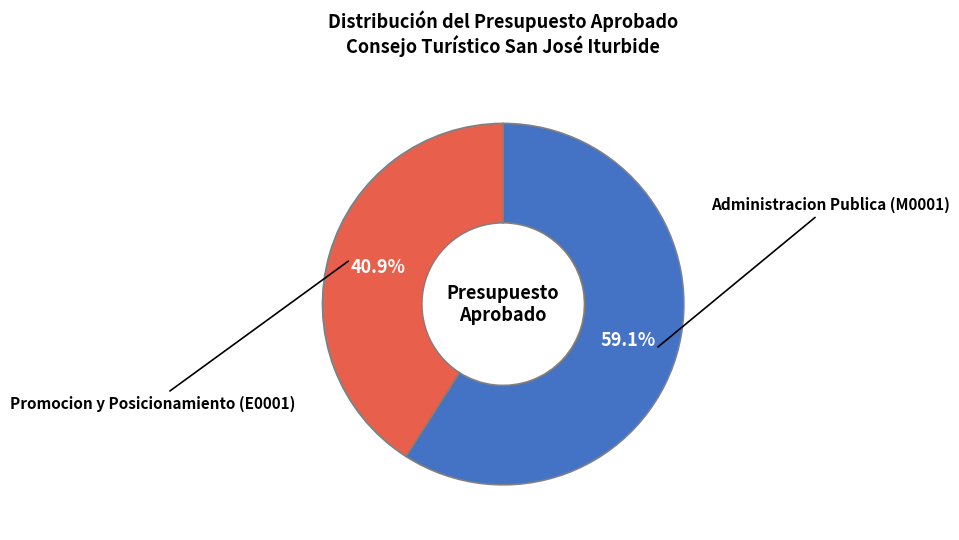

To the nearest percent, what is the difference between the largest and smallest slice percentages?

18%